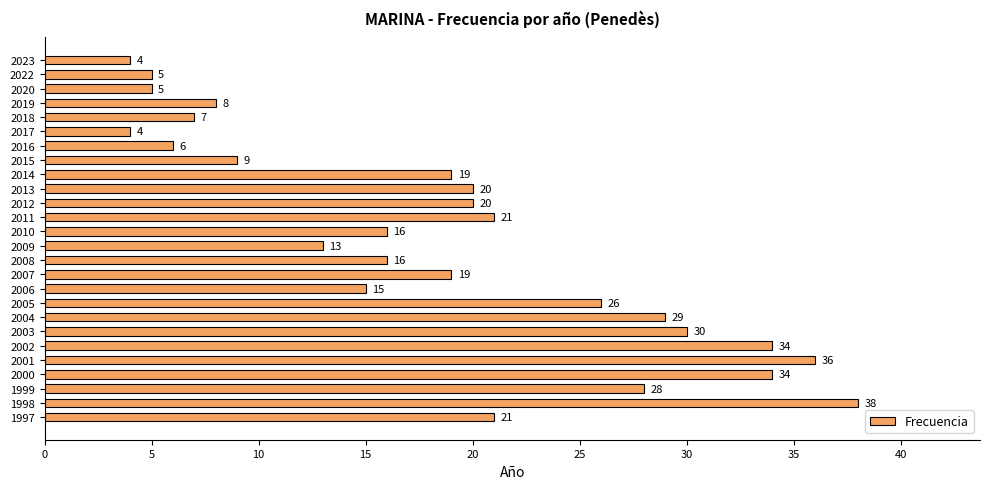

Between 2009 and 2010, which is larger?

2010